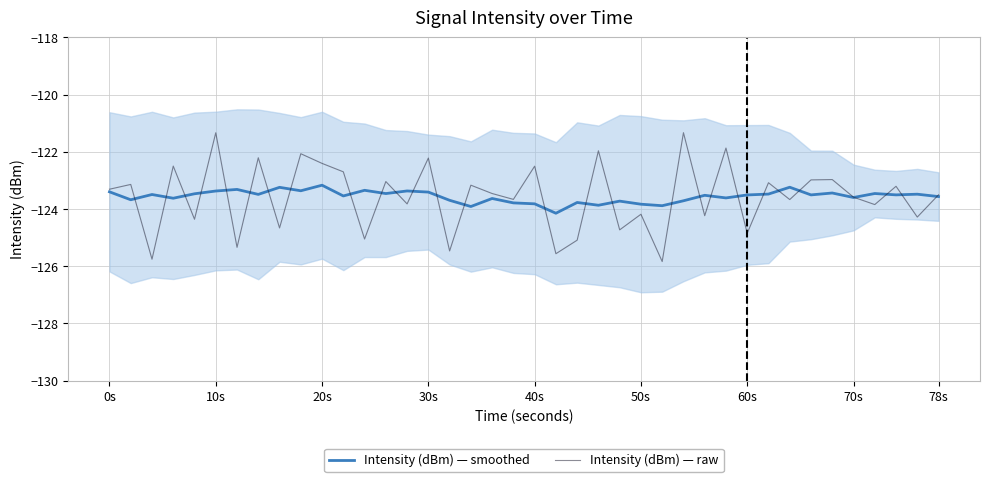

Count the number of categories in the chart.

40